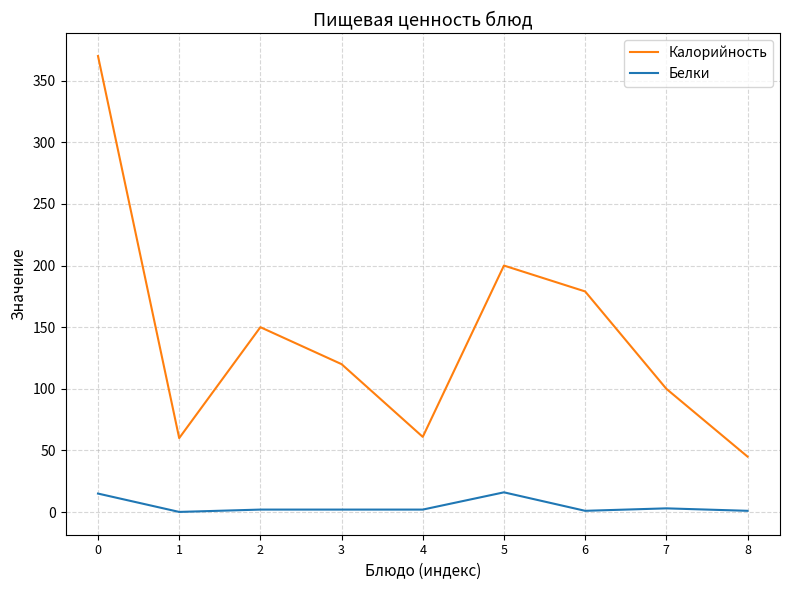

The value of Калорийность at 3 is 62.0. True or false?

False